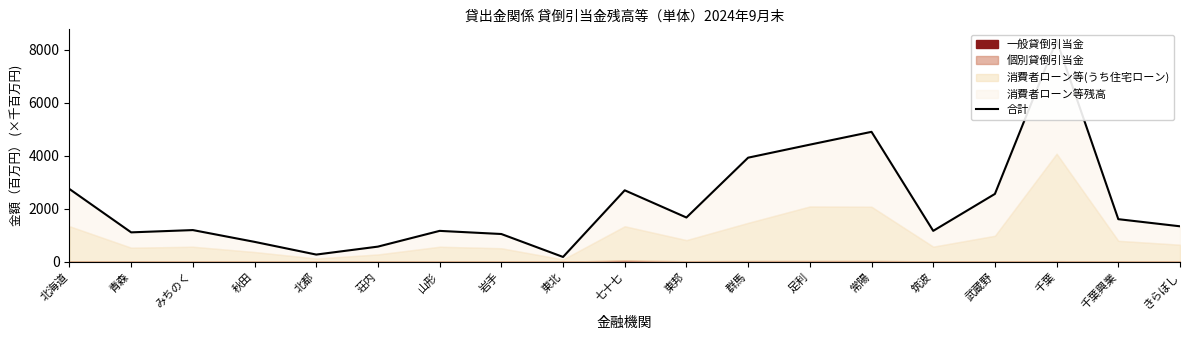

Between 秋田 and 筑波, which is larger?

筑波